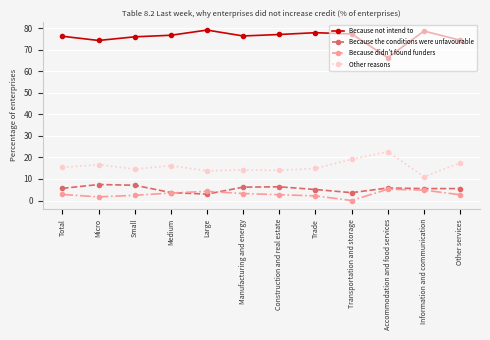

Which series has the largest total across all categories?

Because not intend to